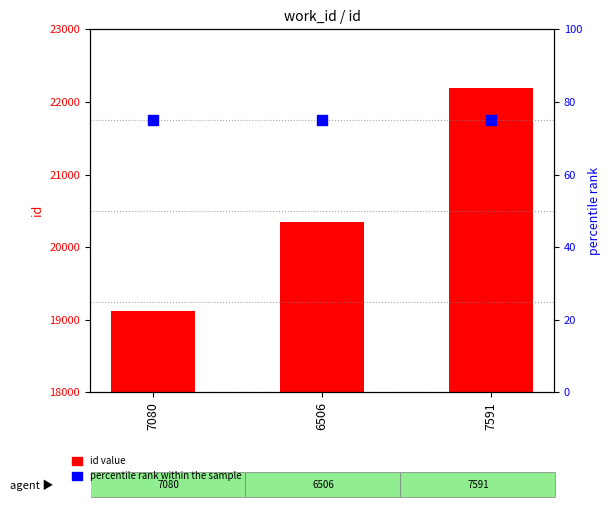

Is the value of percentile rank within the sample at 6506 greater than the value of id value at 7080?

No